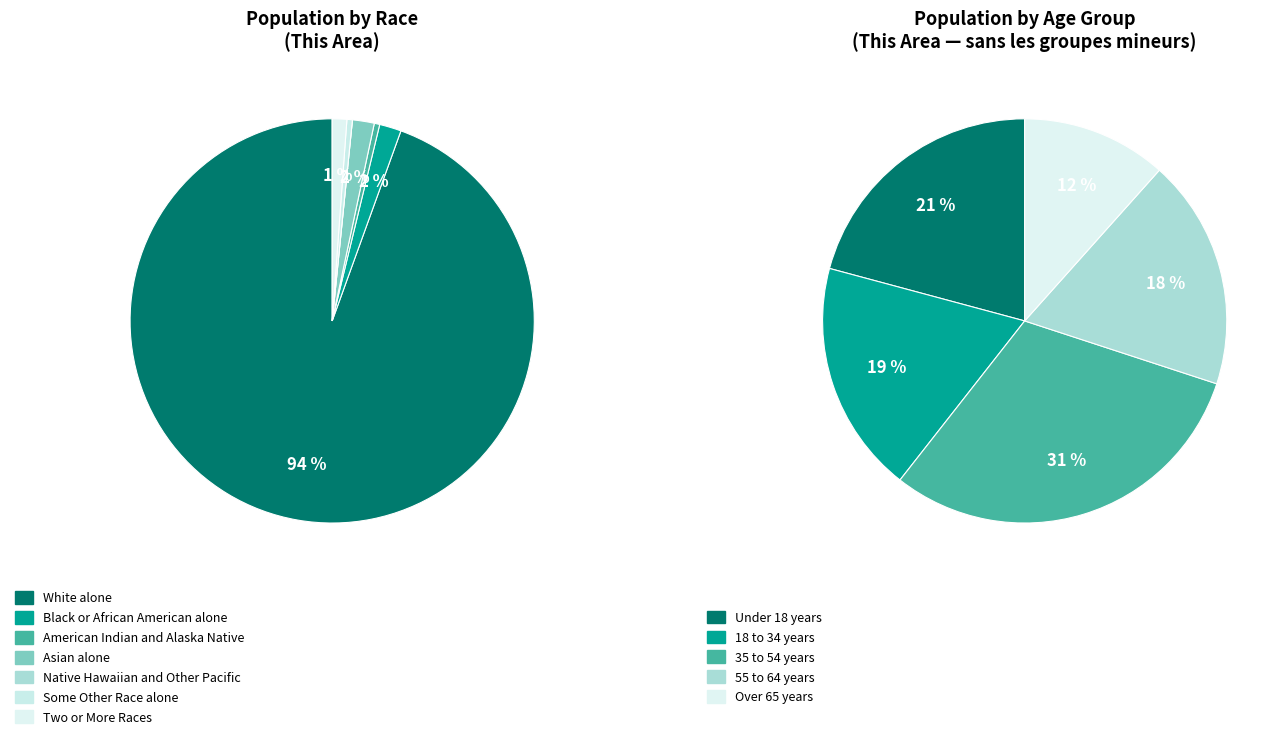

Which category has the biggest portion of the pie?

White alone